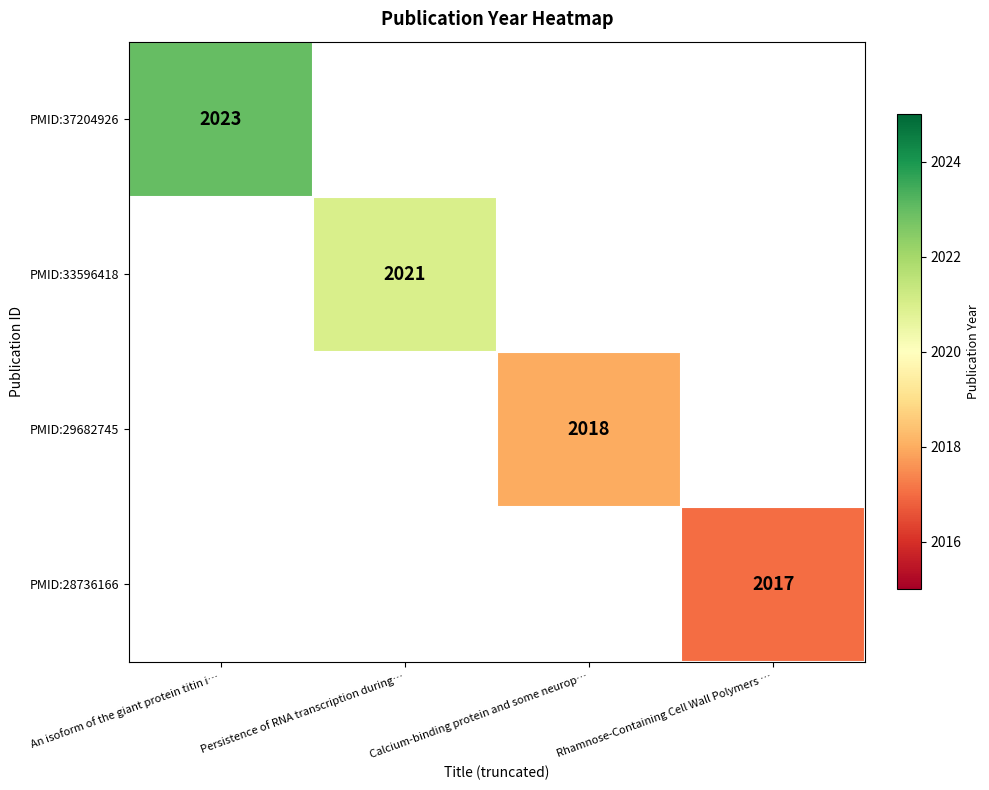

How many values in PMID:33596418 are above zero?

1